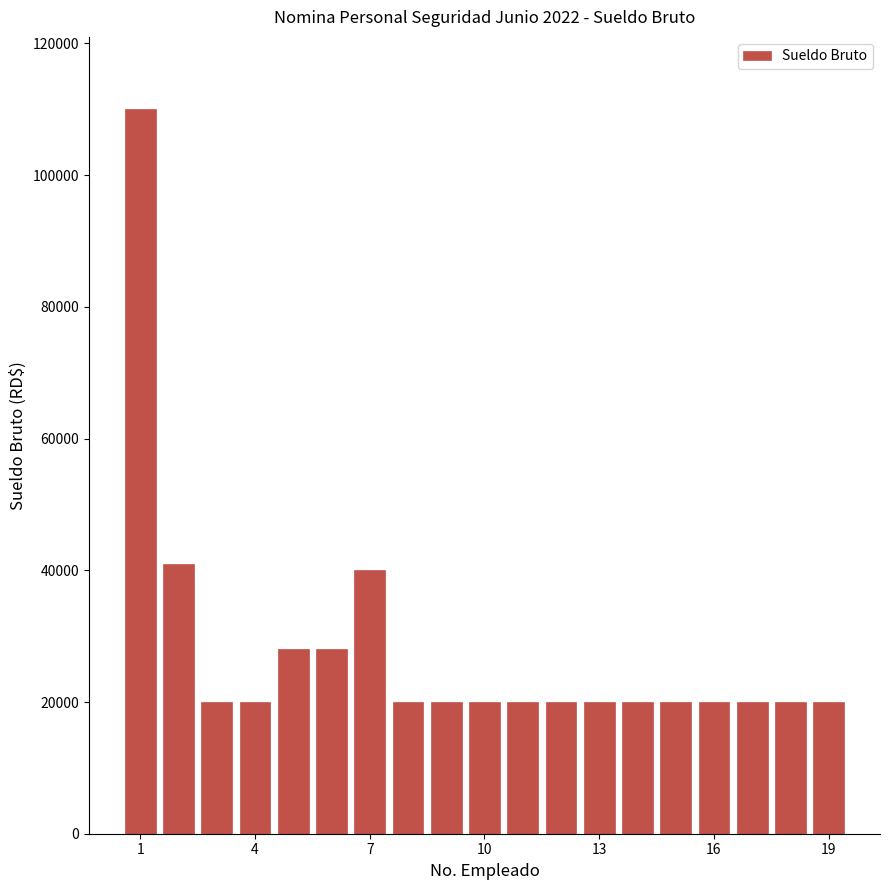

What is the value of the 15th bar from the left?

20000